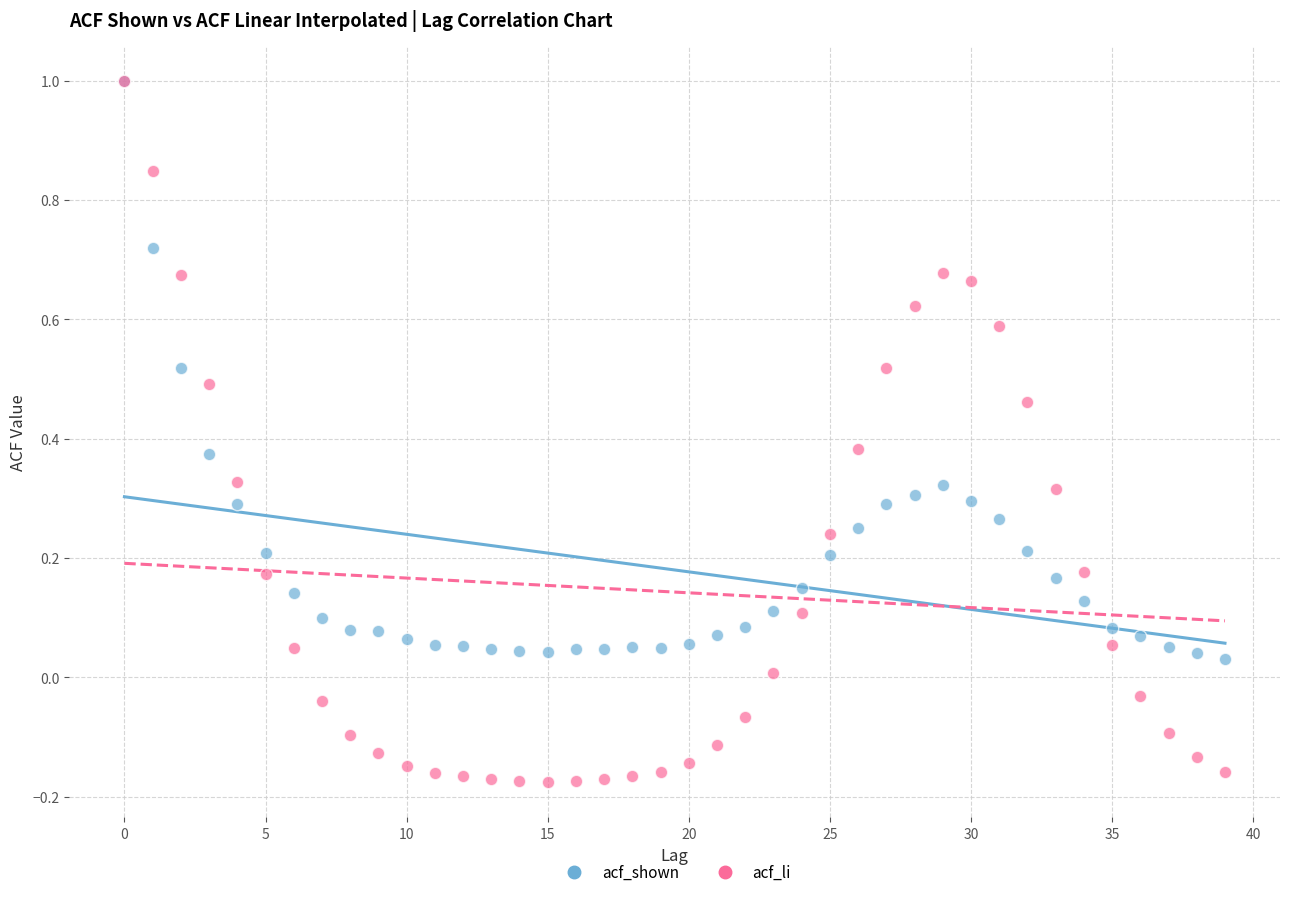

What are all the series names shown in the legend?

acf_shown, acf_li